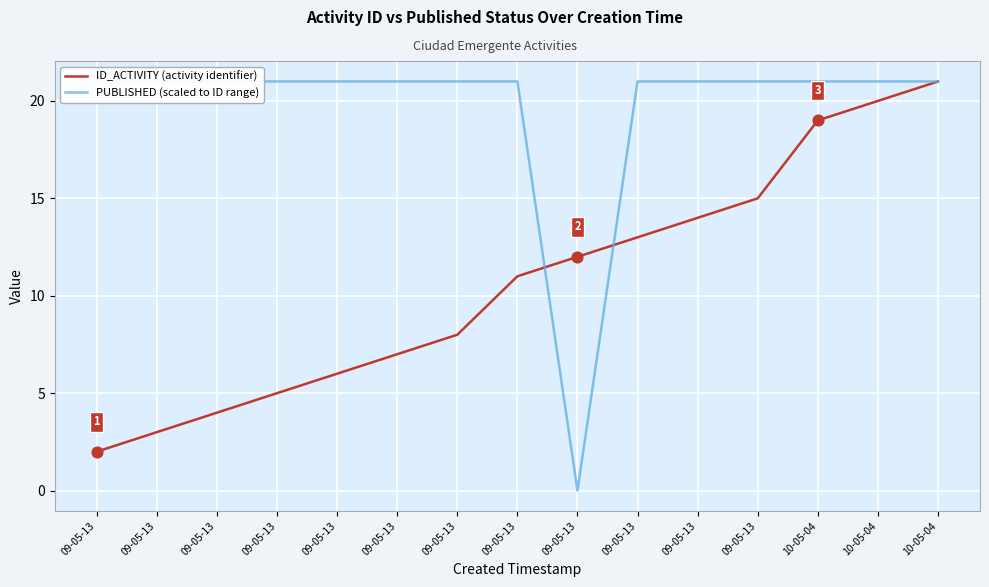

Which series has the largest Y range (max minus min)?

PUBLISHED (scaled to ID range)